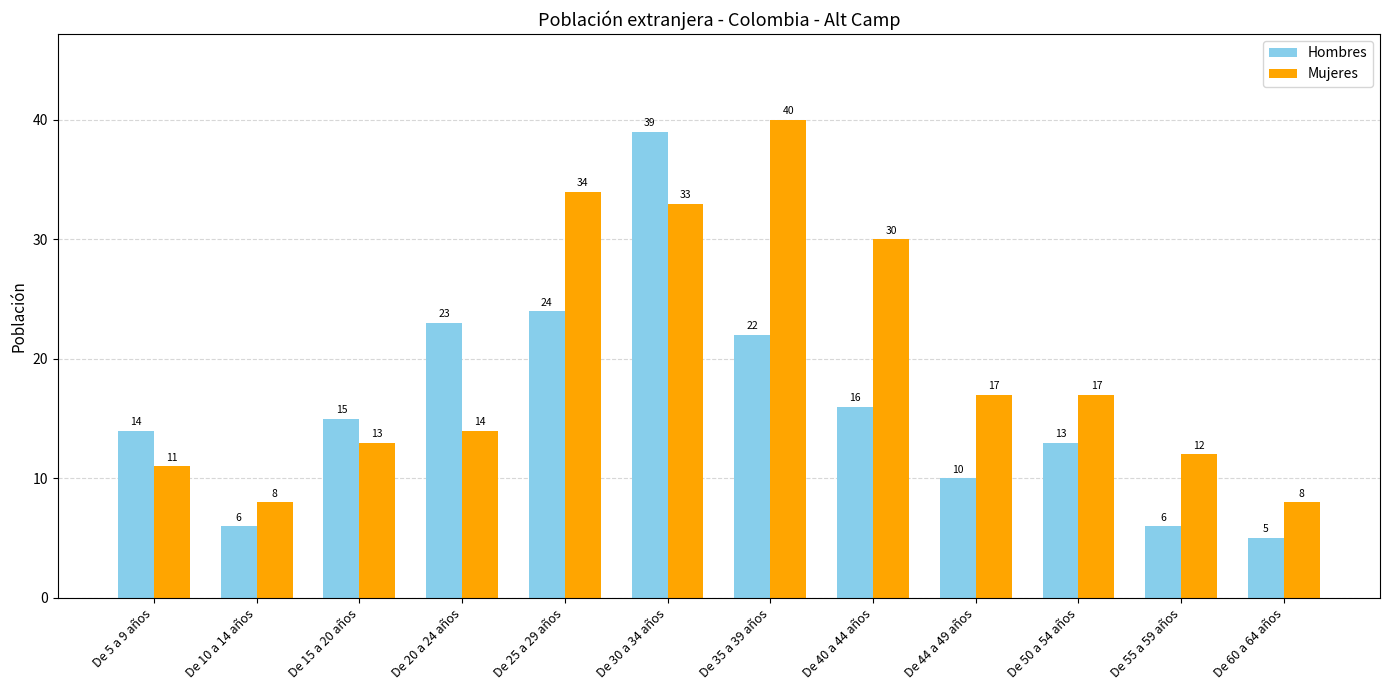

At which category is the sum across all series the highest?

De 30 a 34 años